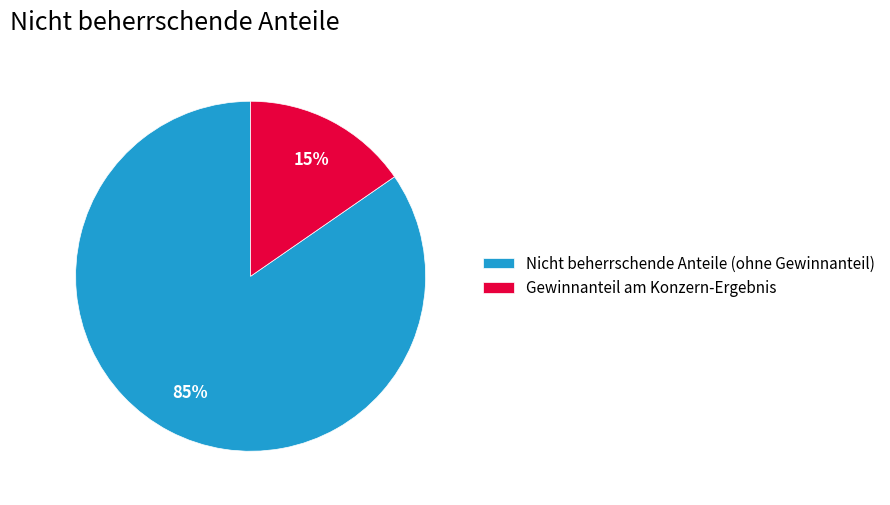

To the nearest percent, what is the combined percentage of Gewinnanteil am Konzern-Ergebnis and Nicht beherrschende Anteile (ohne Gewinnanteil)?

100%